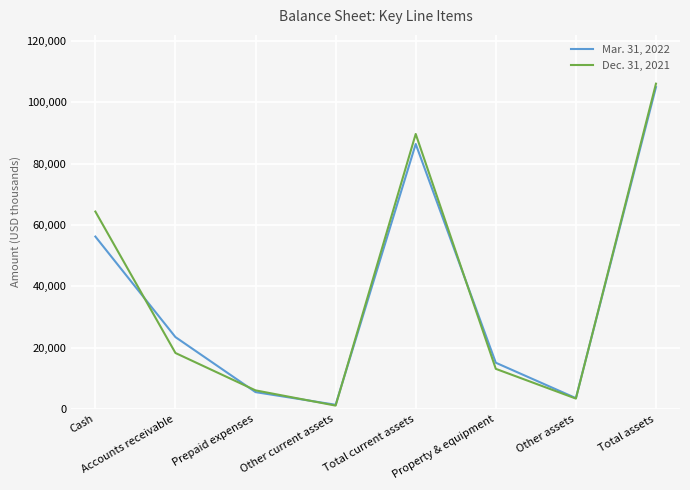

Reading left to right, what are all the values shown in this chart?

Mar. 31, 2022: Cash=56206	Accounts receivable=23410	Prepaid expenses=5458	Other current assets=1332	Total current assets=86406	Property & equipment=15046	Other assets=3499	Total assets=104951
Dec. 31, 2021: Cash=64365	Accounts receivable=18223	Prepaid expenses=6030	Other current assets=1060	Total current assets=89678	Property & equipment=13051	Other assets=3356	Total assets=106085